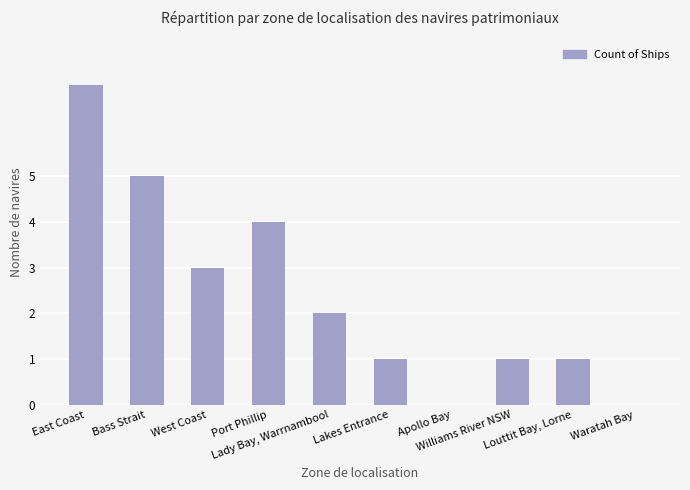

At which label does the data first exceed 2?

East Coast